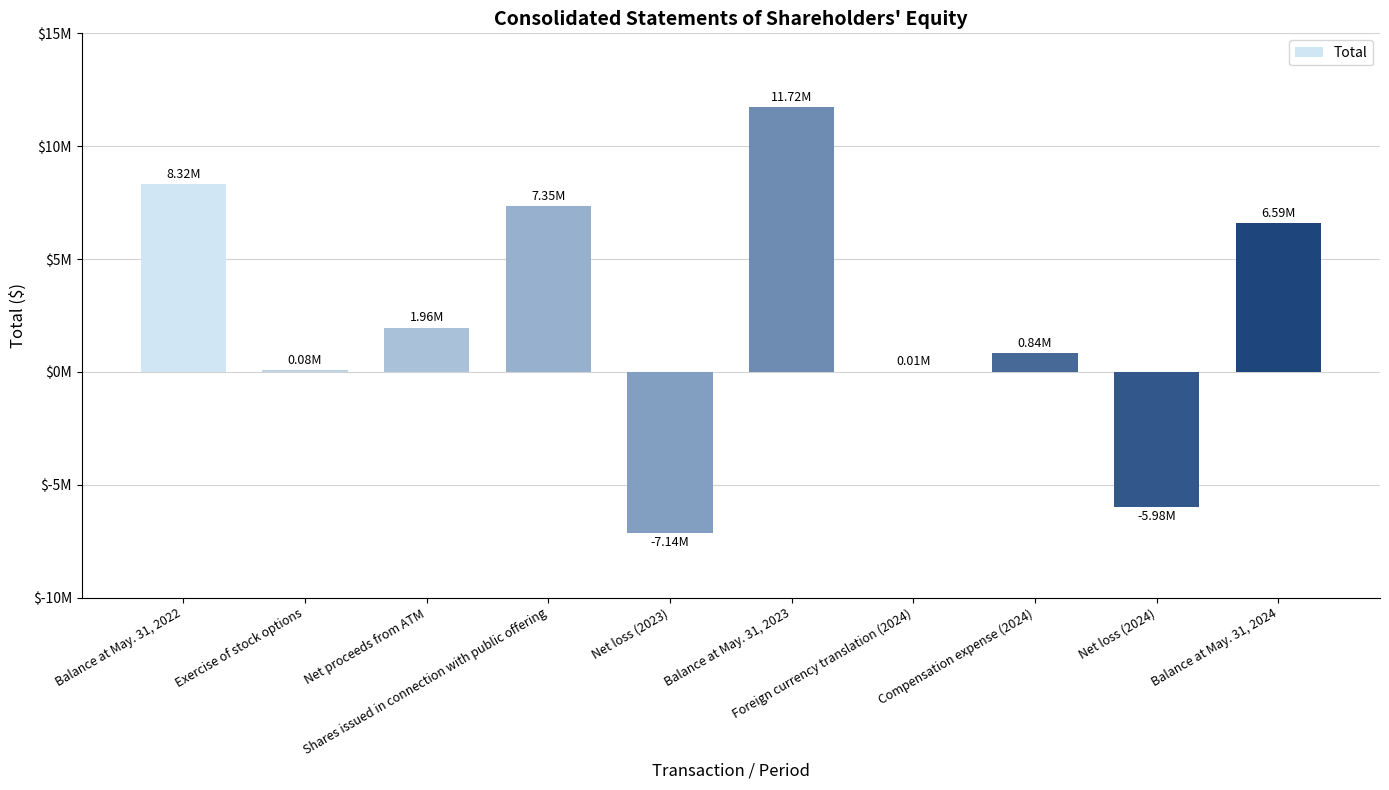

Are the bars horizontal?

No